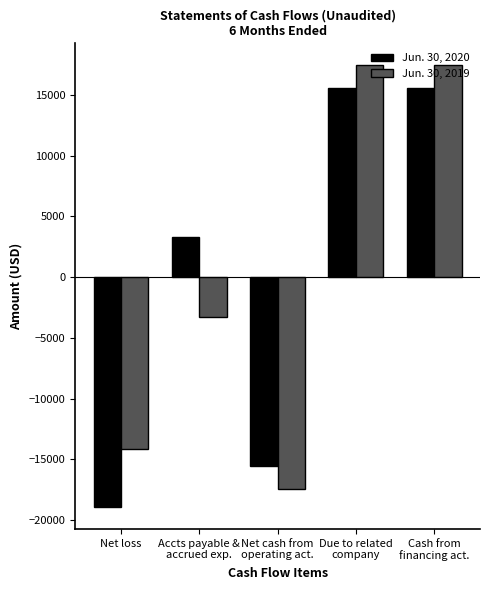

The Jun. 30, 2020 series shows -18916 at Net loss. True or false?

True